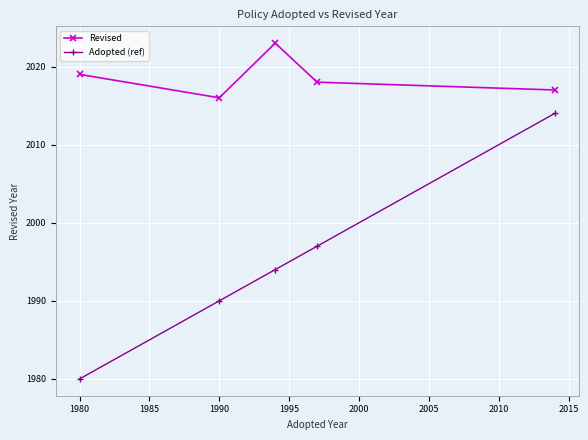

What is the difference between the maximum and second lowest values in the Revised series?

6